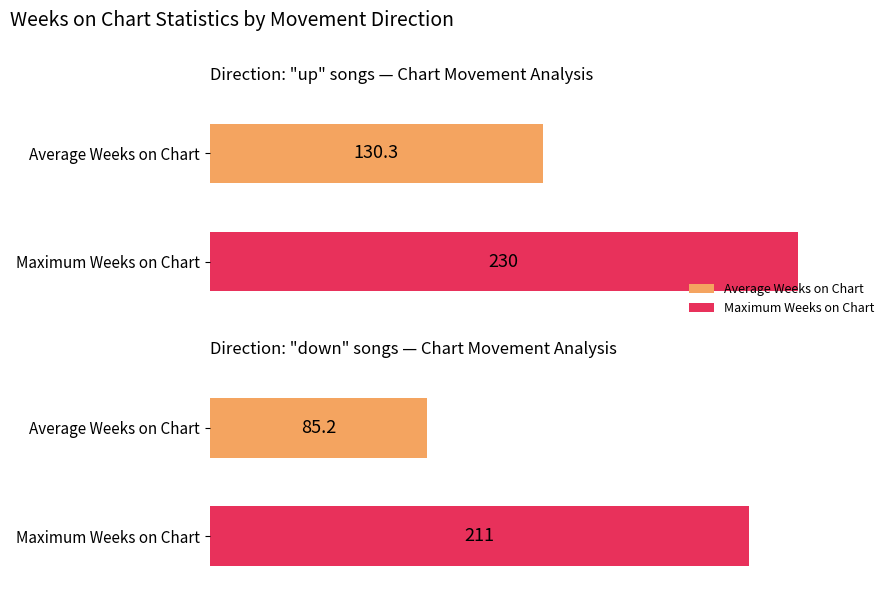

Which series changed the most between up and -?

Average Weeks on Chart